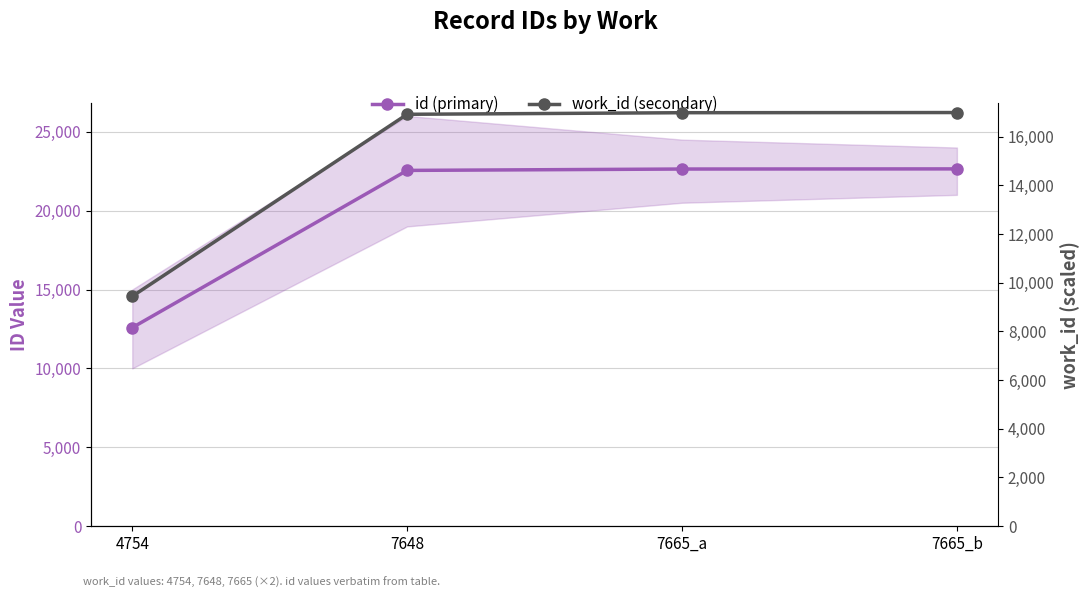

True or false: work_id (secondary) has a value of 16984 at 7665_b.

True